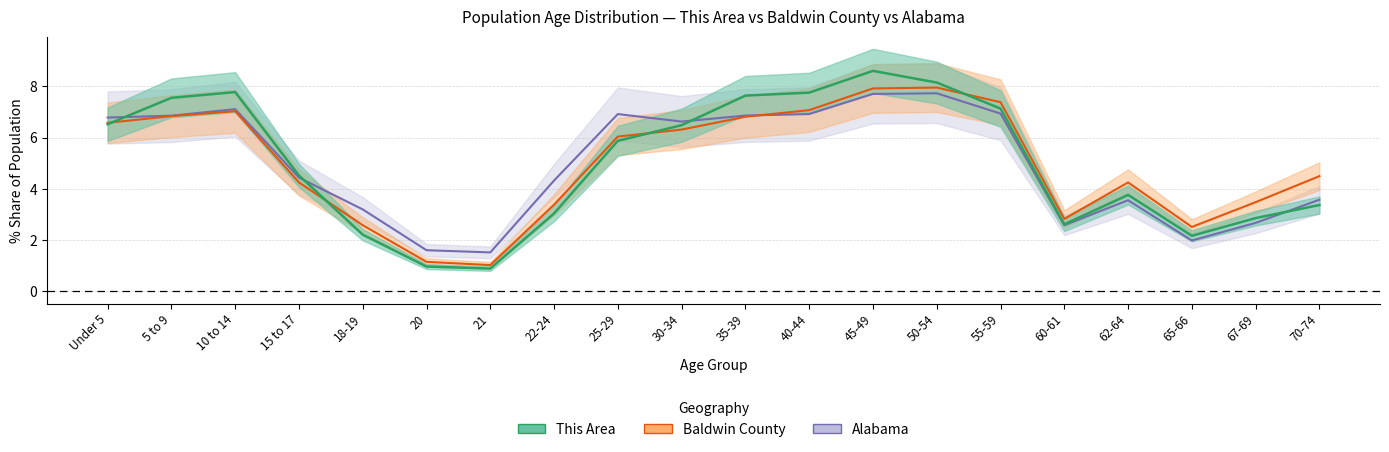

How many distinct data groups are displayed?

3